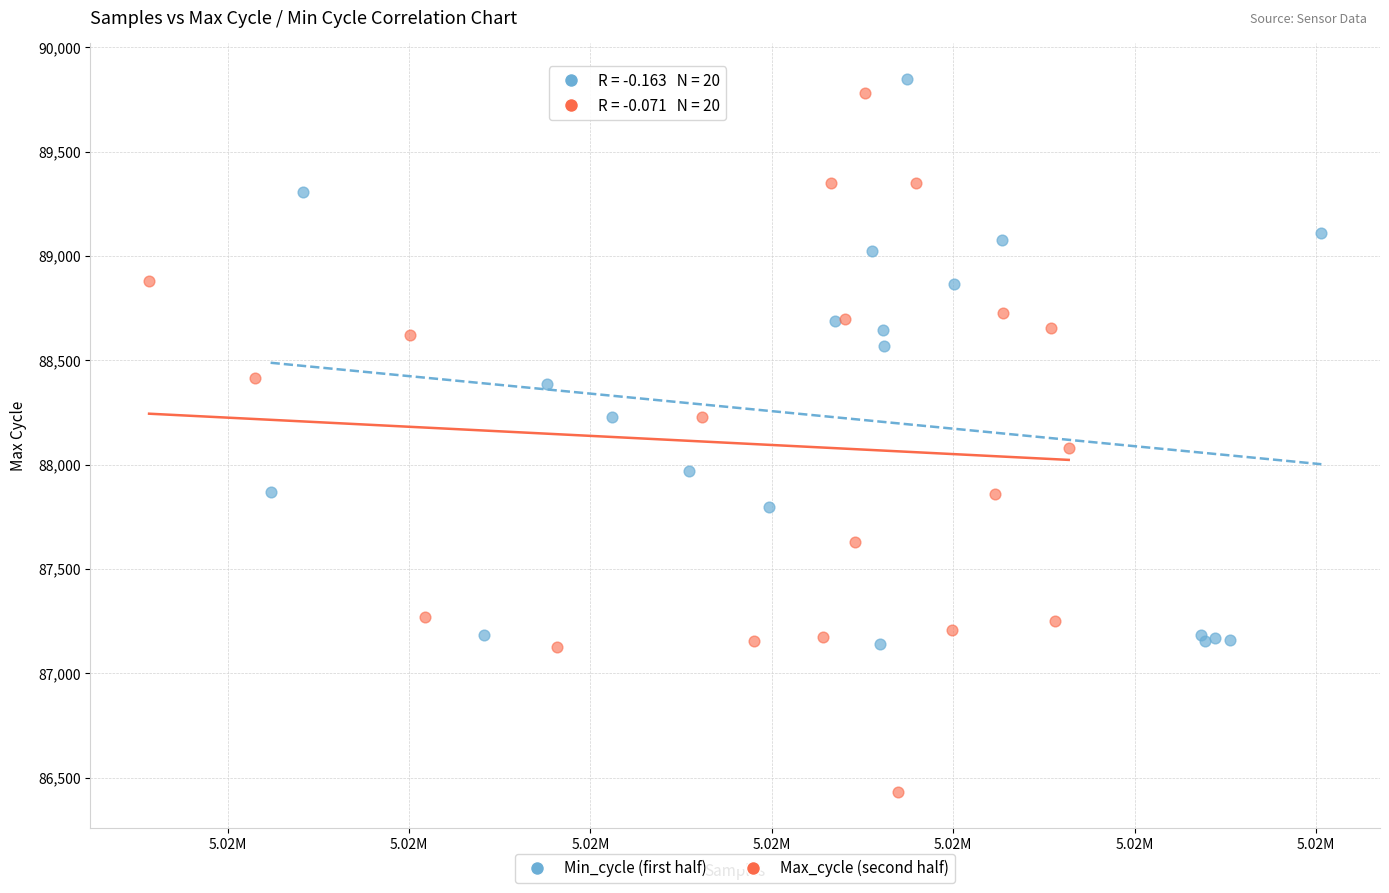

Which series contains the lowest Y value?

Max_cycle (second half)